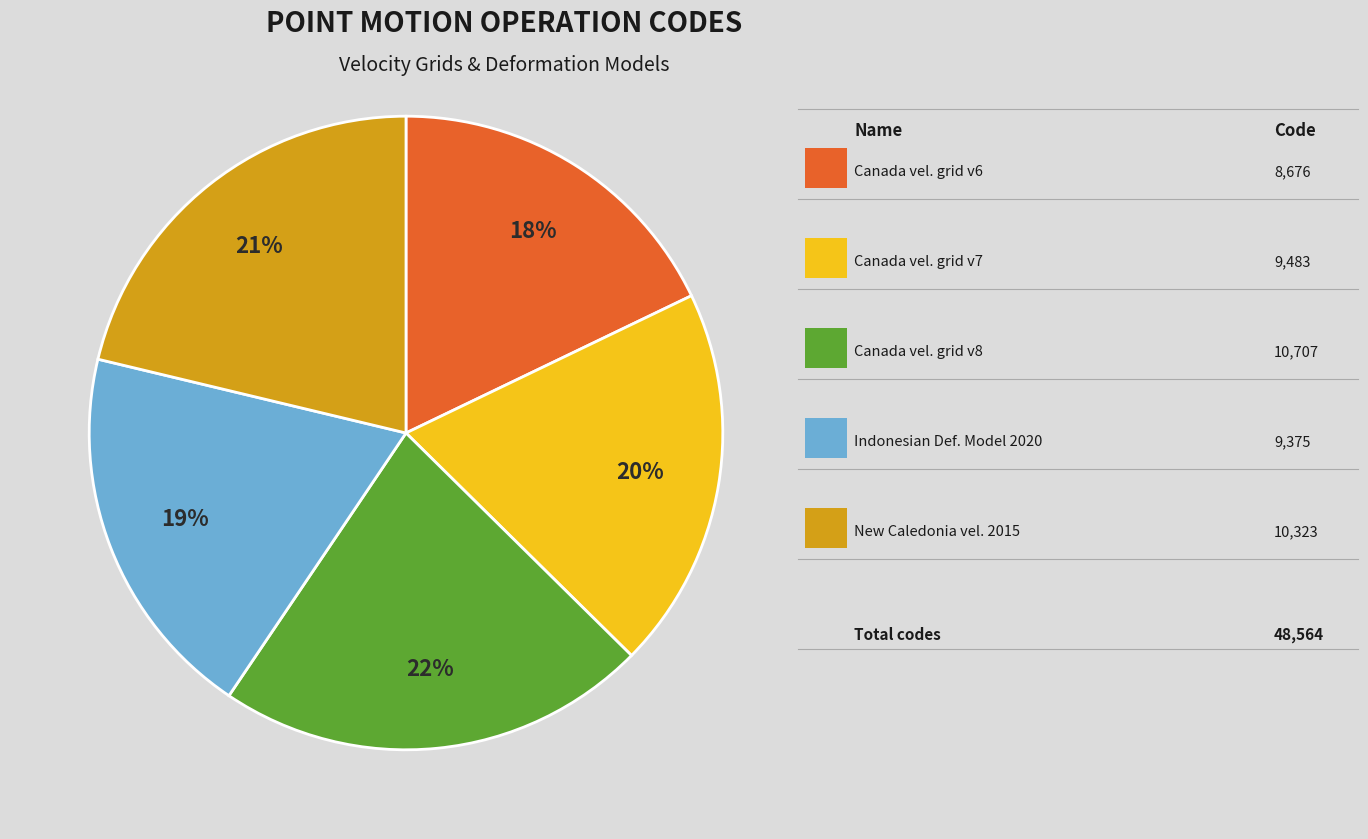

To the nearest percent, what is the difference between the largest and smallest slice percentages?

4%